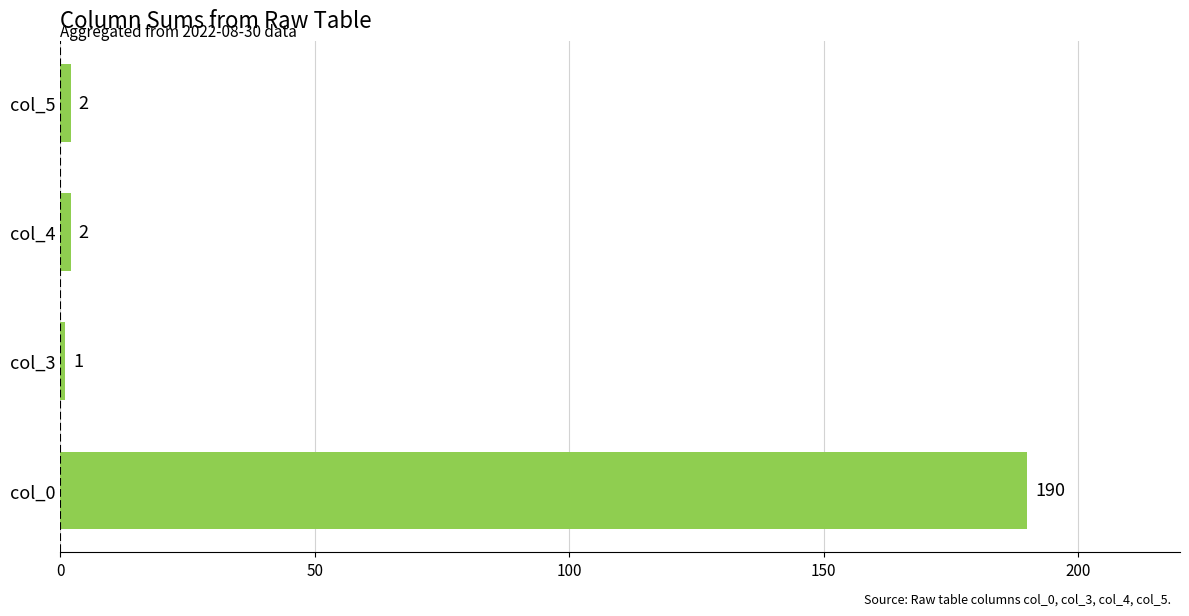

What is the difference between the maximum and second lowest values?

188